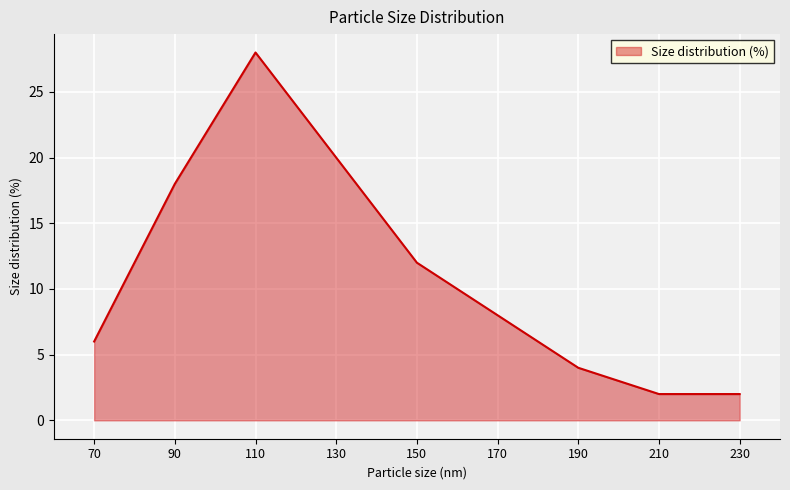

What is the ratio of the value at 90 to the value at 210?

9.0